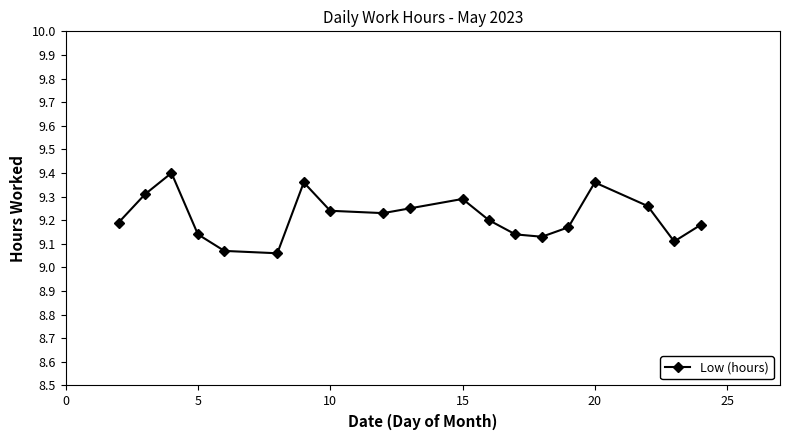

What is the difference between the maximum and minimum values?

0.3